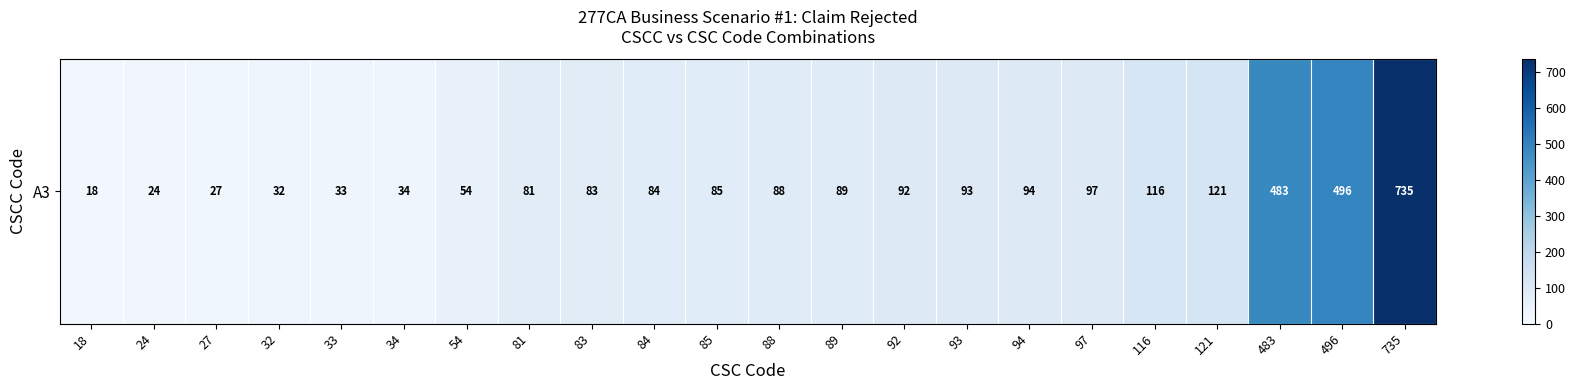

How many values exceed 88?

10